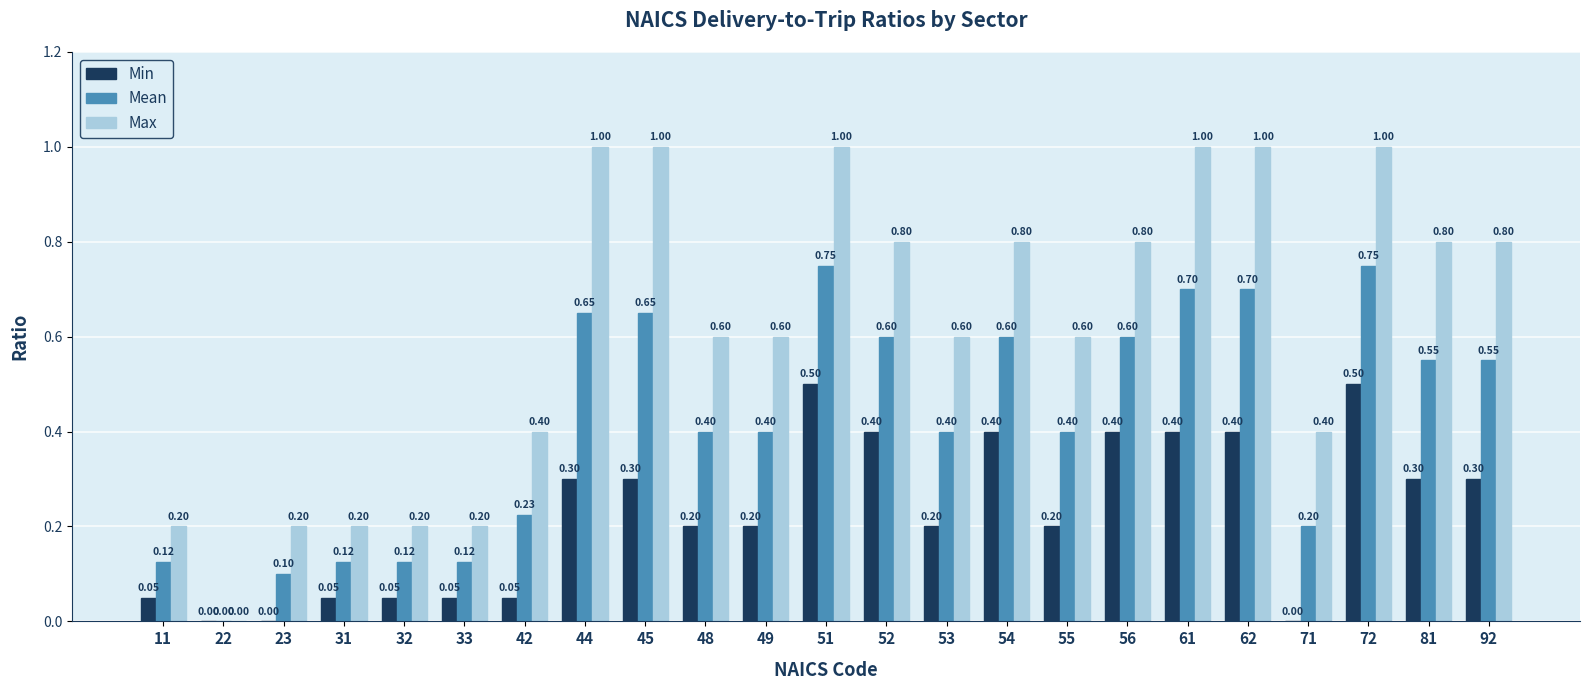

Which series changed the most between 51 and 56?

Max